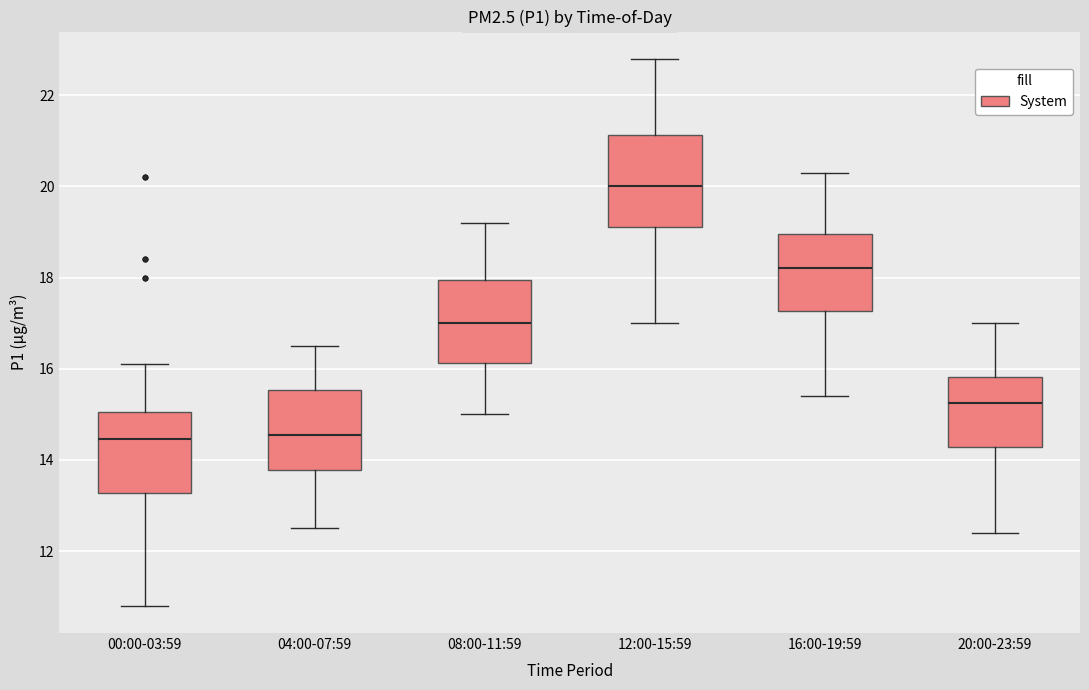

Reading left to right, transcribe this box plot: for each box, give where its median line is, the range the box spans, and where its two whiskers end, as read against the y-axis. The values are not printed on the chart, so give them approximately, as read against the axis.

00:00-03:59: median 14.4, box 13.2 to 15.0, whiskers 10.8 to 16.2
04:00-07:59: median 14.6, box 13.8 to 15.6, whiskers 12.6 to 16.6
08:00-11:59: median 17.0, box 16.2 to 18.0, whiskers 15.0 to 19.2
12:00-15:59: median 20.0, box 19.2 to 21.2, whiskers 17.0 to 22.8
16:00-19:59: median 18.2, box 17.2 to 19.0, whiskers 15.4 to 20.4
20:00-23:59: median 15.2, box 14.2 to 15.8, whiskers 12.4 to 17.0